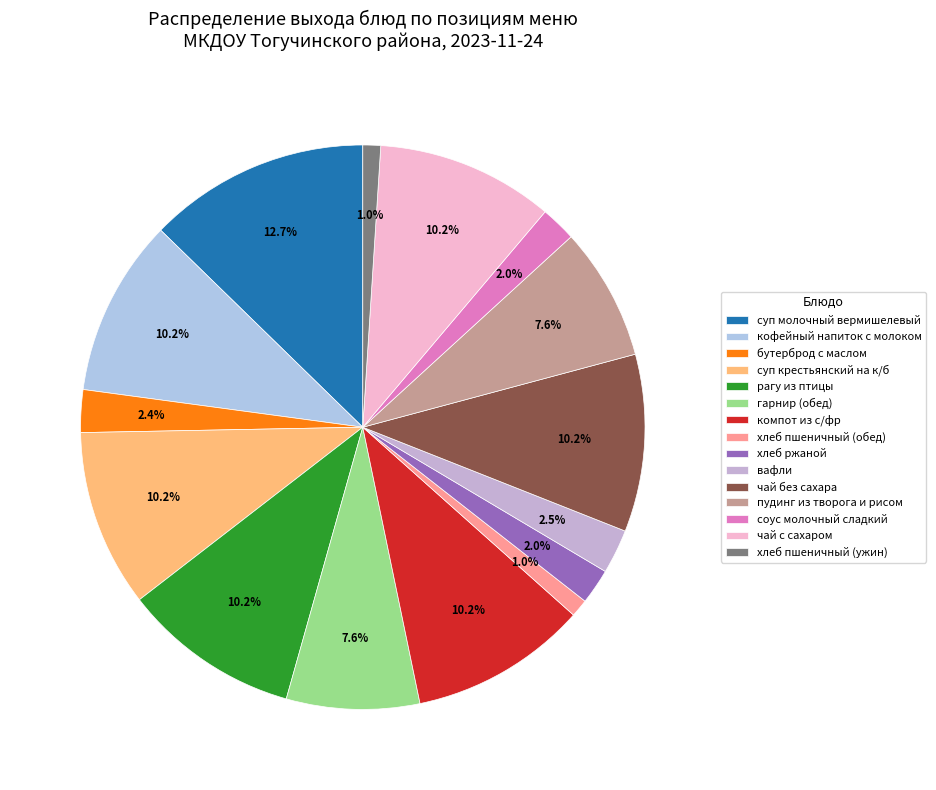

Combined, do чай с сахаром and суп крестьянский на к/б account for over 50%?

No